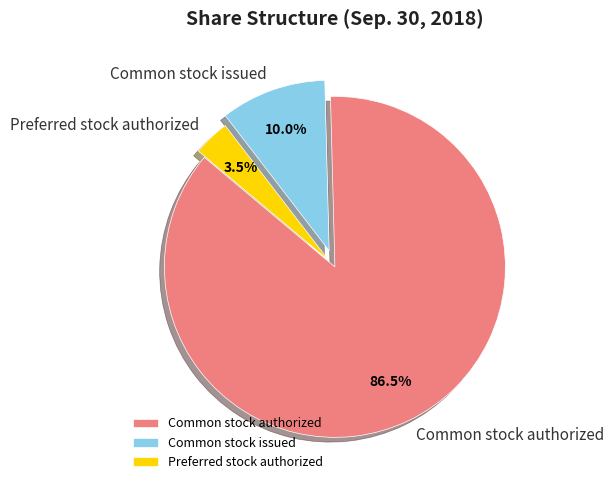

Which category has the smallest portion of the pie?

Preferred stock authorized